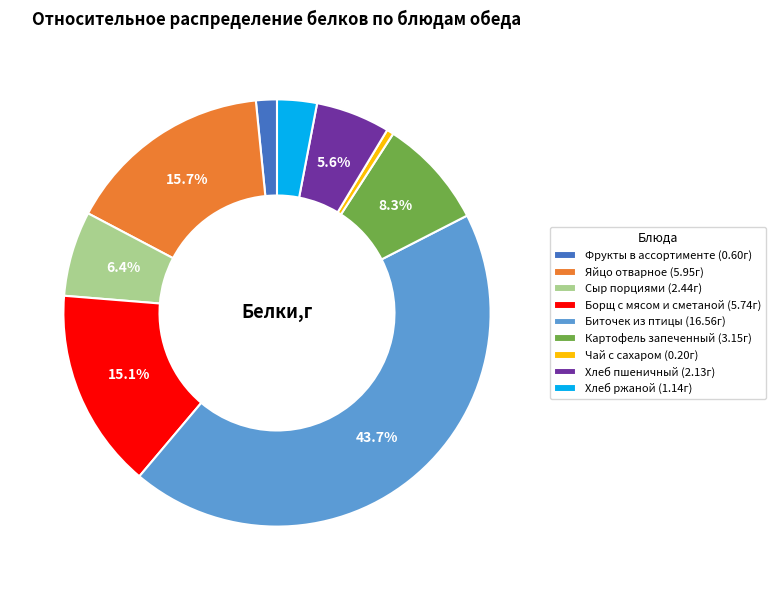

The Чай с сахаром slice represents 1% of the pie. True or false?

True